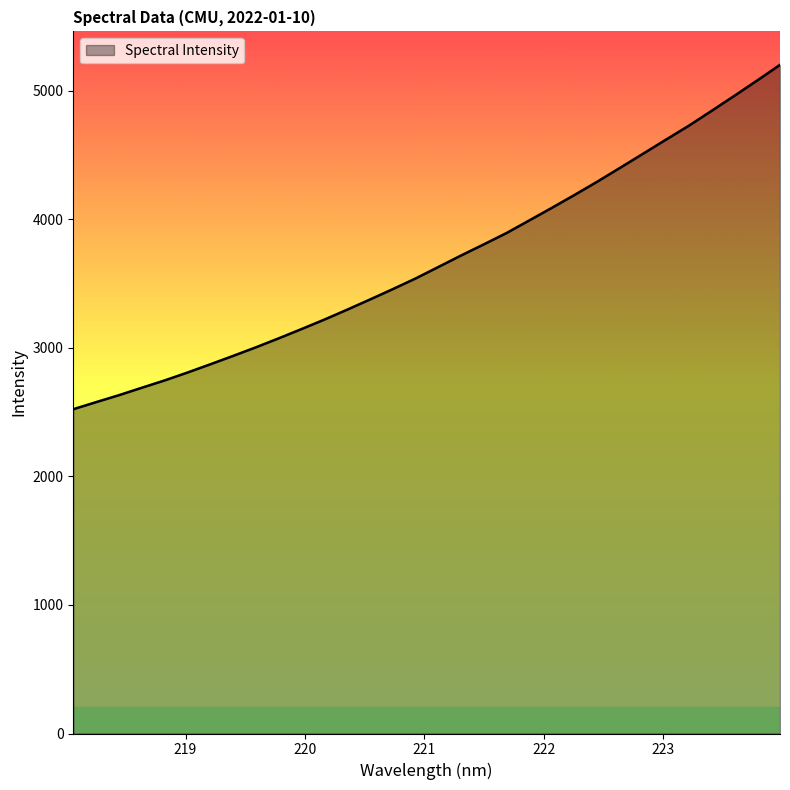

What is the difference between the maximum and minimum values?

2678.2